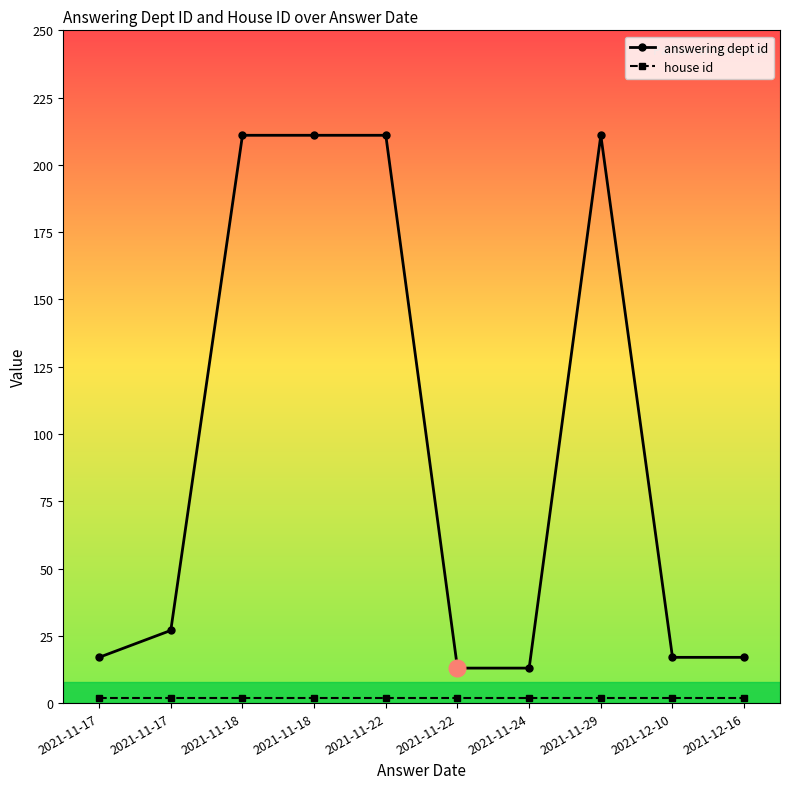

What is the value of the answering dept id point at the 7th from the left?

13